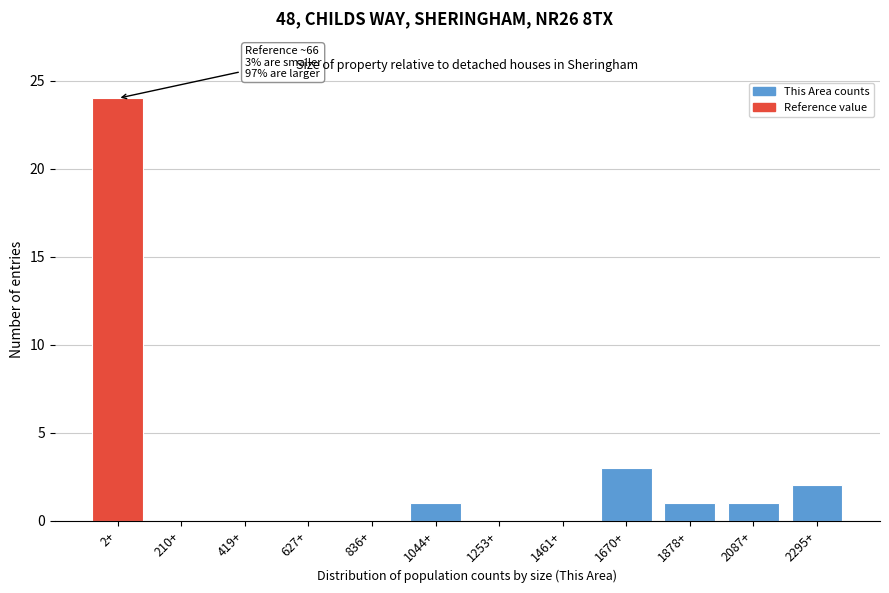

Reading left to right, extract all data points from this chart.

2+=24	210+=0	419+=0	627+=0	836+=0	1044+=1	1253+=0	1461+=0	1670+=3	1878+=1	2087+=1	2295+=2